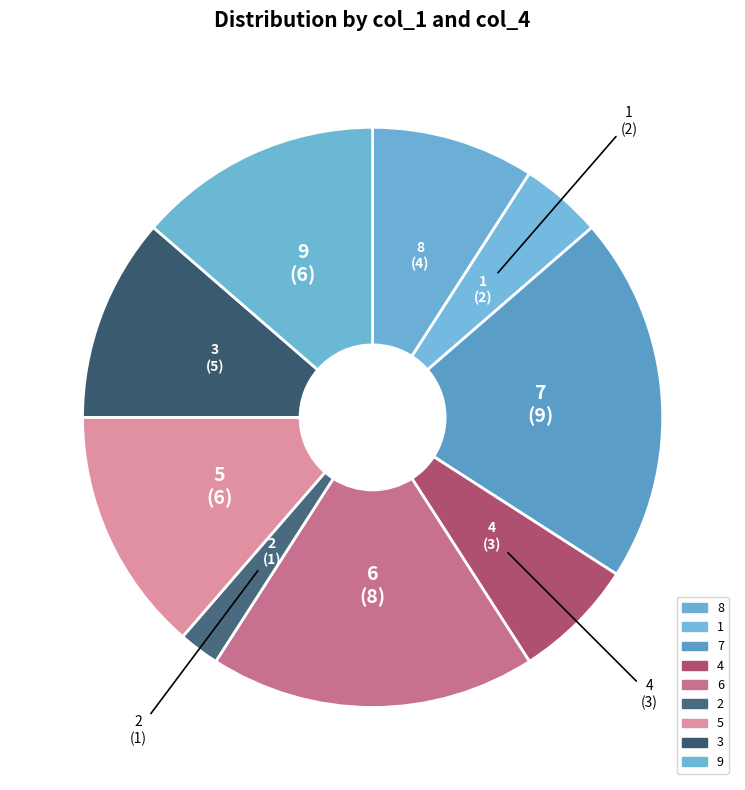

How many segments does this pie chart have?

9